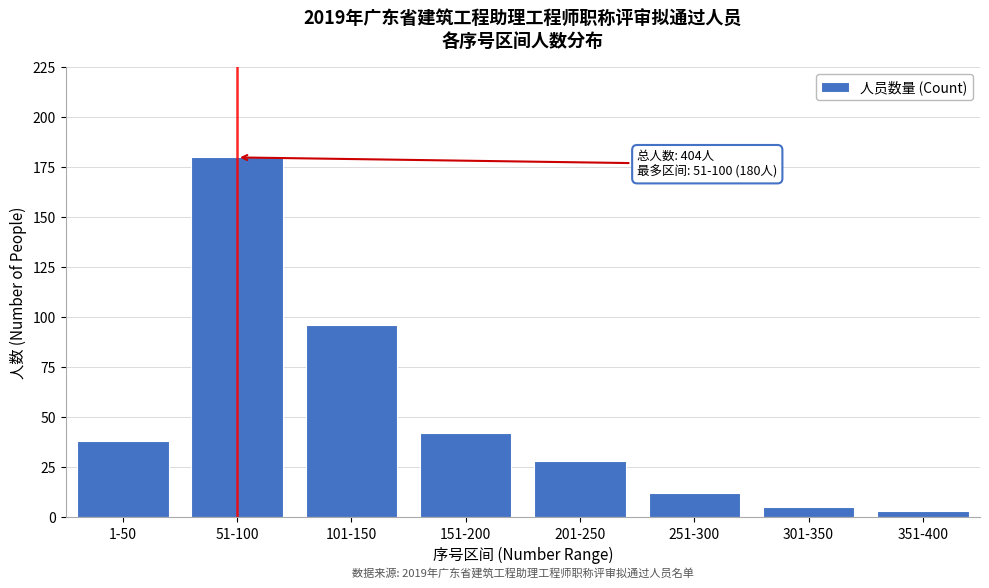

Reading left to right, what are all the values shown in this chart?

38	180	96	42	28	12	5	3